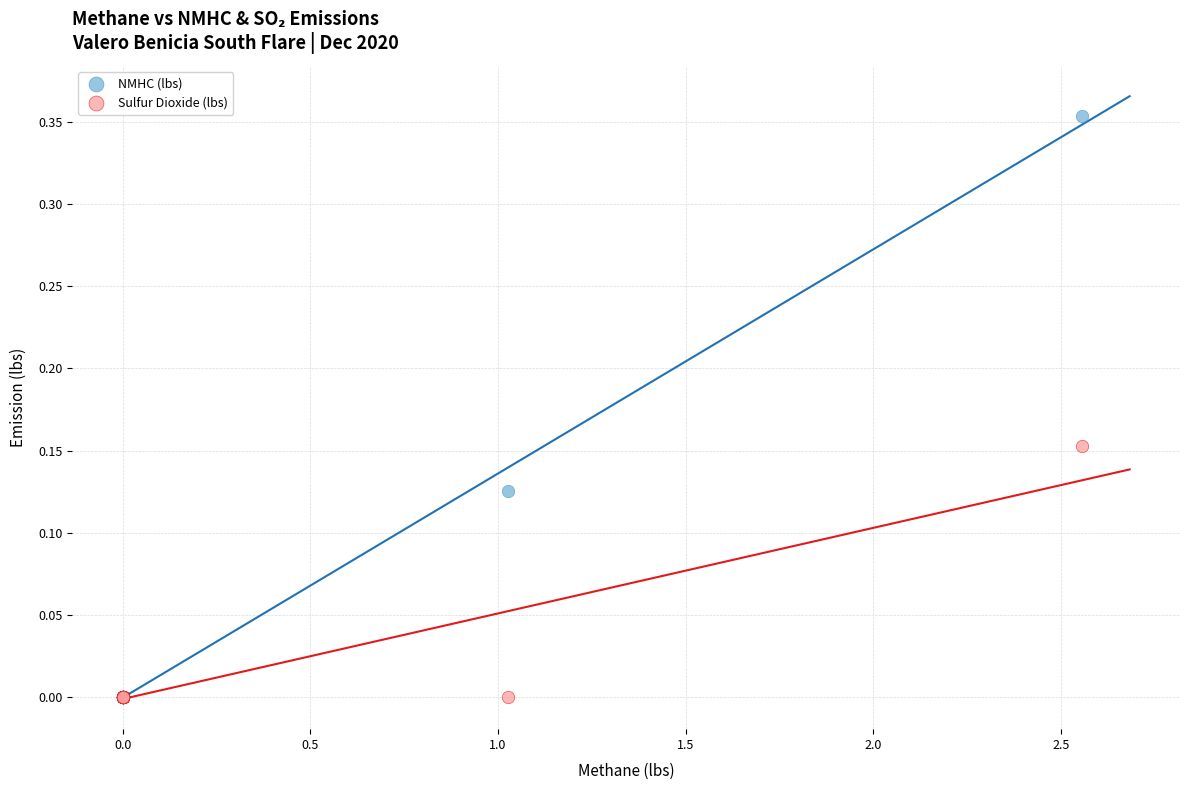

Which series reaches the maximum Y coordinate?

NMHC (lbs)